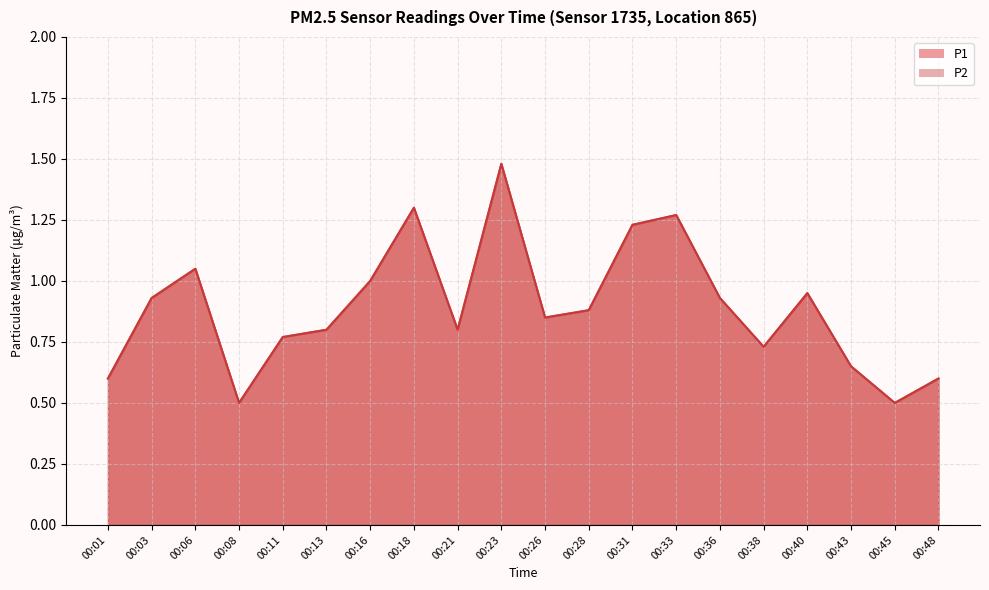

List the series in order of their peak value, highest first.

P1, P2